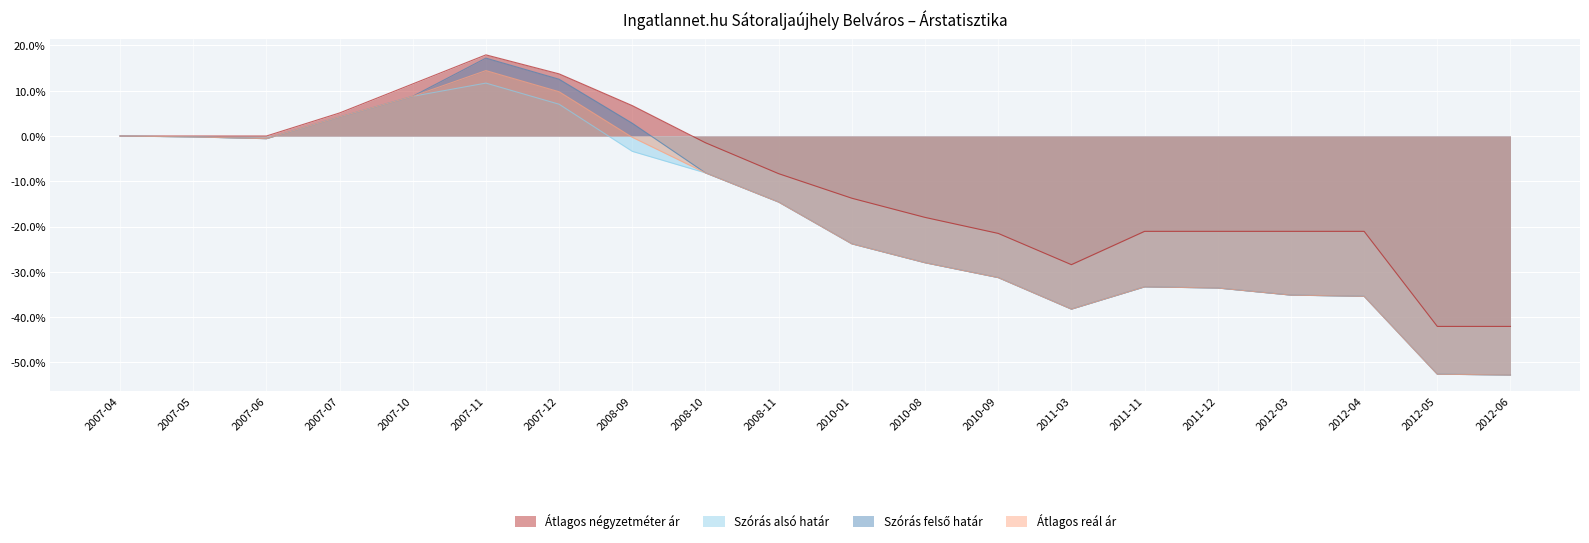

At which category does Szórás felső határ reach its first local peak?

2007-11